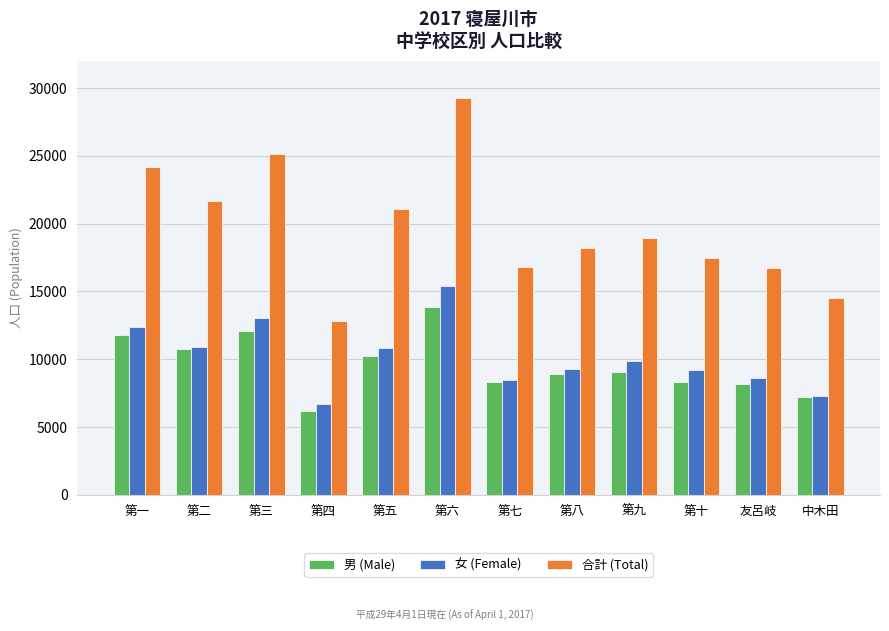

What is the sum of all 合計 (Total) values?

236758